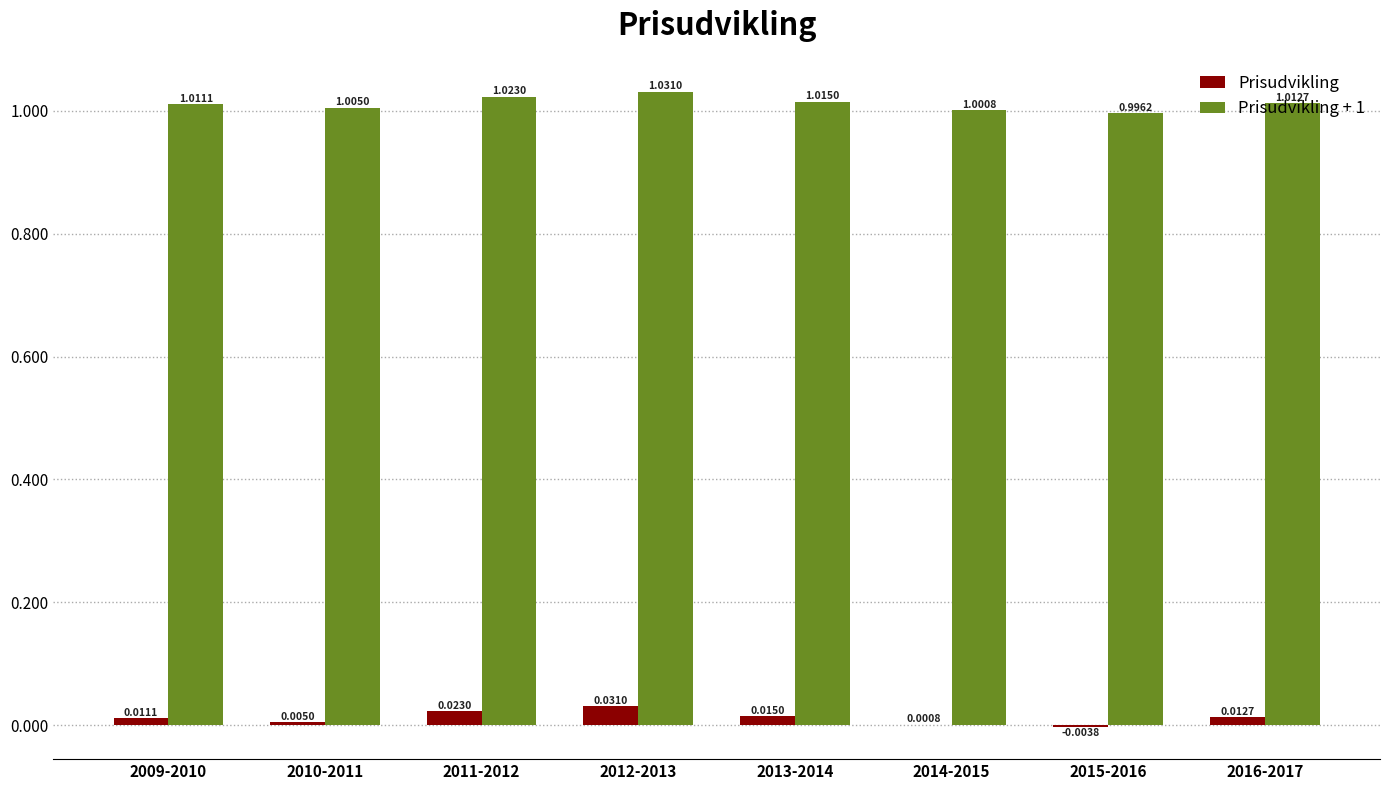

Is the value of Prisudvikling + 1 at 2014-2015 greater than the value of Prisudvikling at 2011-2012?

Yes